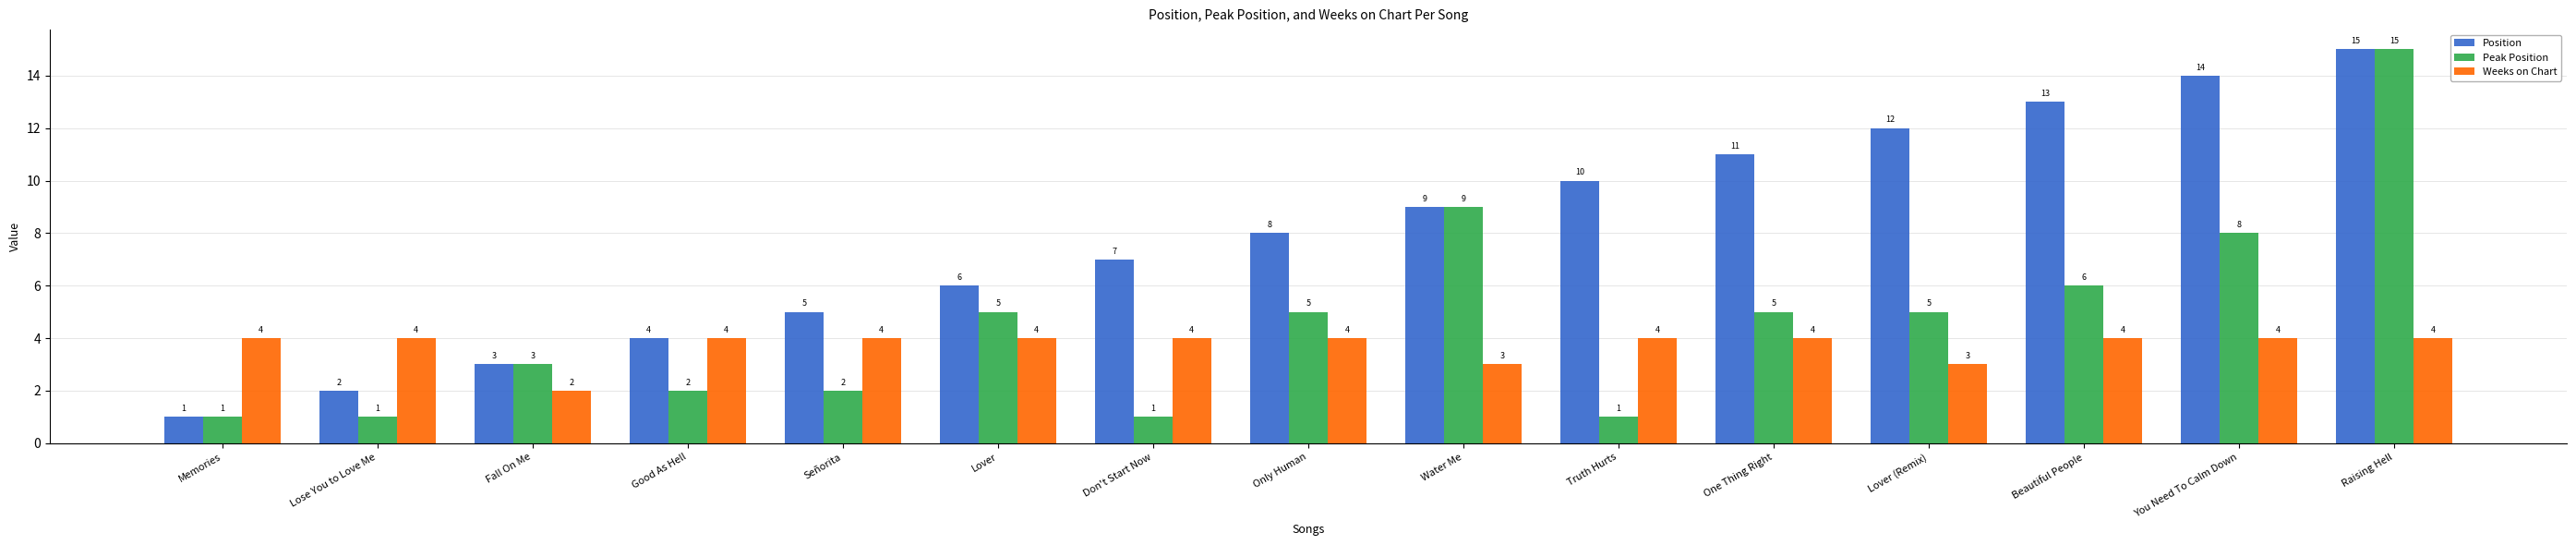

Does the chart contain any negative values?

No